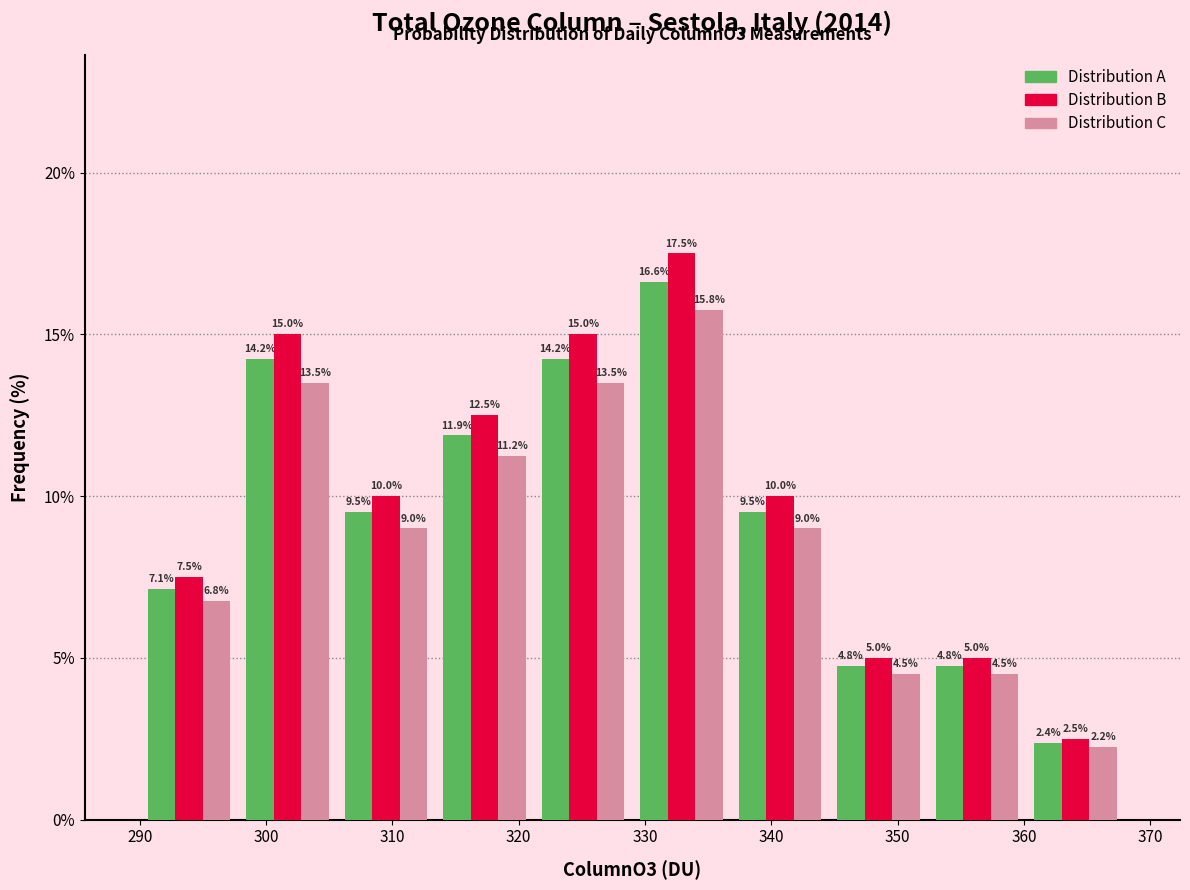

Reading left to right, list every range on the x-axis with the height of the bar of each series over it. The bar edges are not printed on the chart, so give them approximately, as read against the axis.

290.0 to 297.8: Distribution A=7.1	Distribution B=7.5	Distribution C=6.8
297.8 to 305.6: Distribution A=14.2	Distribution B=15.0	Distribution C=13.5
305.6 to 313.4: Distribution A=9.5	Distribution B=10.0	Distribution C=9.0
313.4 to 321.2: Distribution A=11.9	Distribution B=12.5	Distribution C=11.2
321.2 to 329.0: Distribution A=14.2	Distribution B=15.0	Distribution C=13.5
329.0 to 336.8: Distribution A=16.6	Distribution B=17.5	Distribution C=15.8
336.8 to 344.6: Distribution A=9.5	Distribution B=10.0	Distribution C=9.0
344.6 to 352.4: Distribution A=4.8	Distribution B=5.0	Distribution C=4.5
352.4 to 360.2: Distribution A=4.8	Distribution B=5.0	Distribution C=4.5
360.2 to 368.0: Distribution A=2.4	Distribution B=2.5	Distribution C=2.2